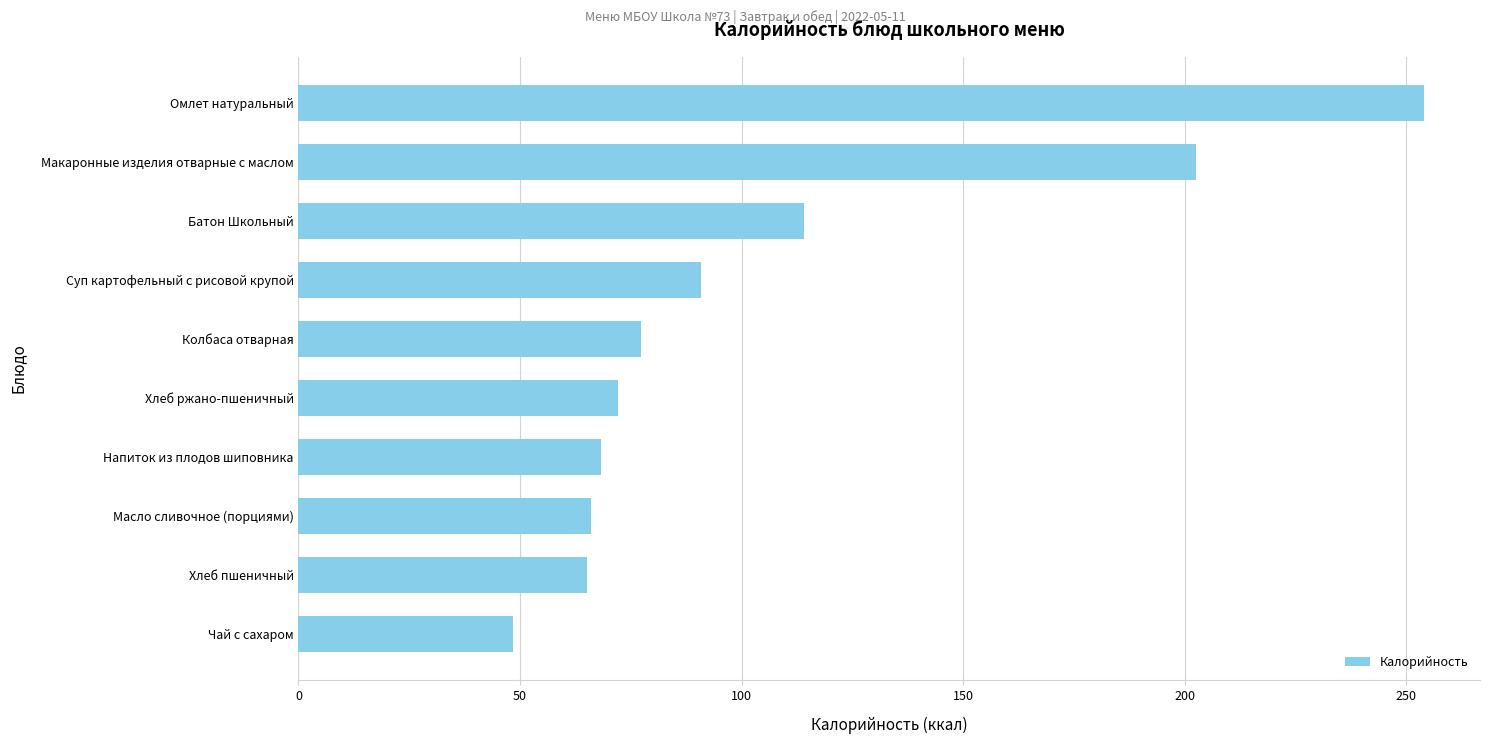

What is the difference between the maximum and second lowest values?

188.9